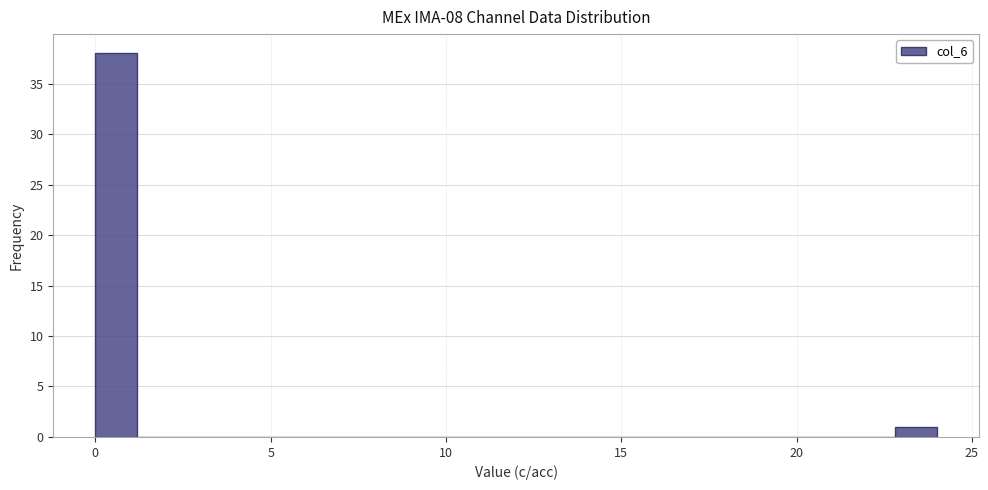

Read against the x-axis, roughly where is the centre of the tallest bar?

0.5